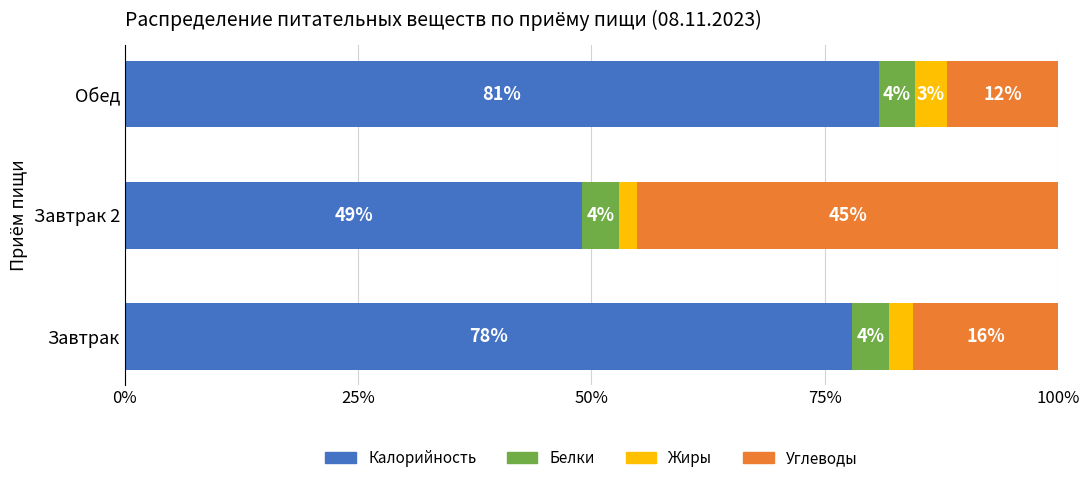

Which category has the lowest value in the Калорийность series?

Завтрак 2